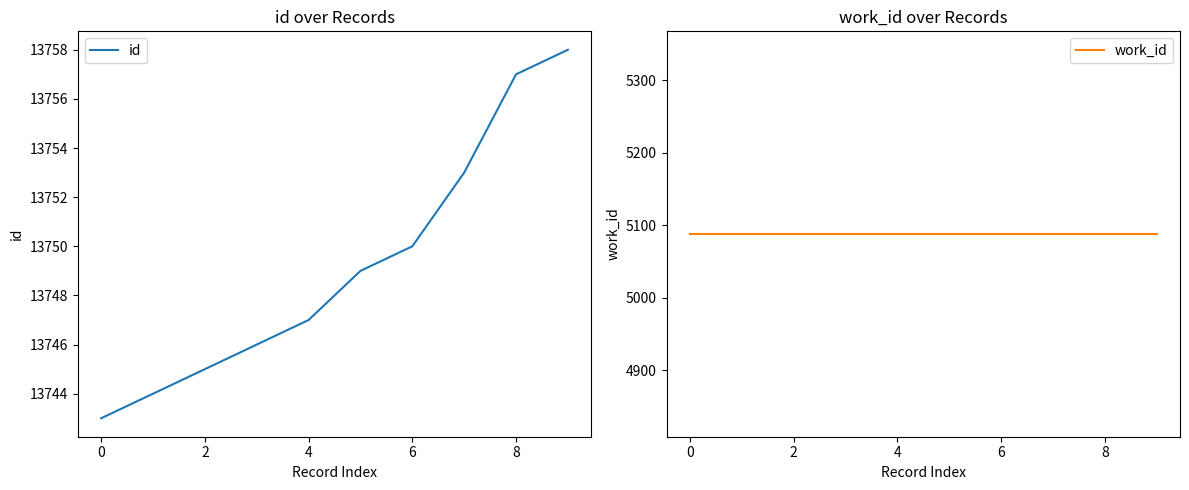

The id series shows 13750 at 6. True or false?

True